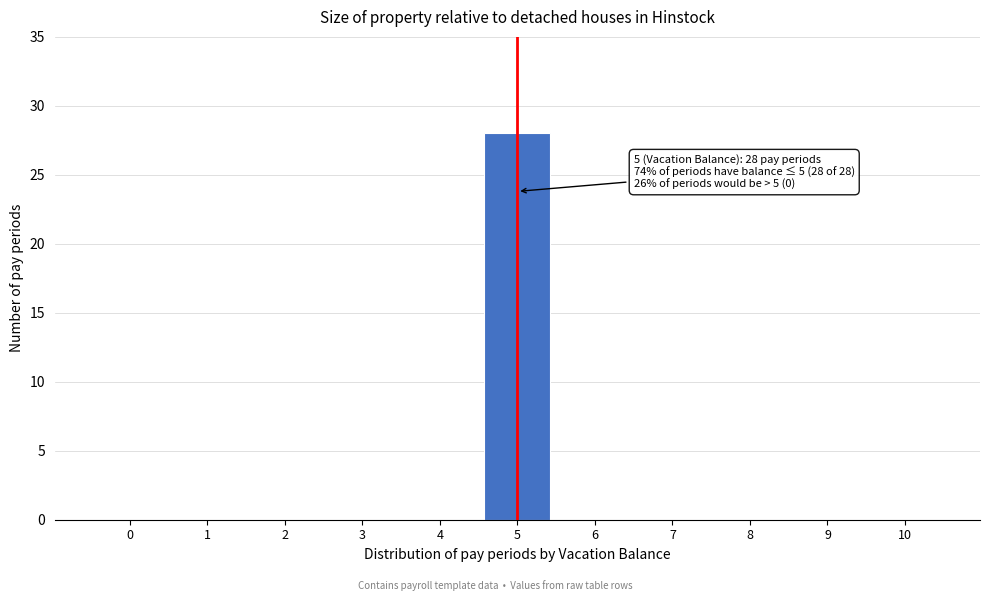

Reading left to right, extract all data points from this chart.

0=0	1=0	2=0	3=0	4=0	5=28	6=0	7=0	8=0	9=0	10=0